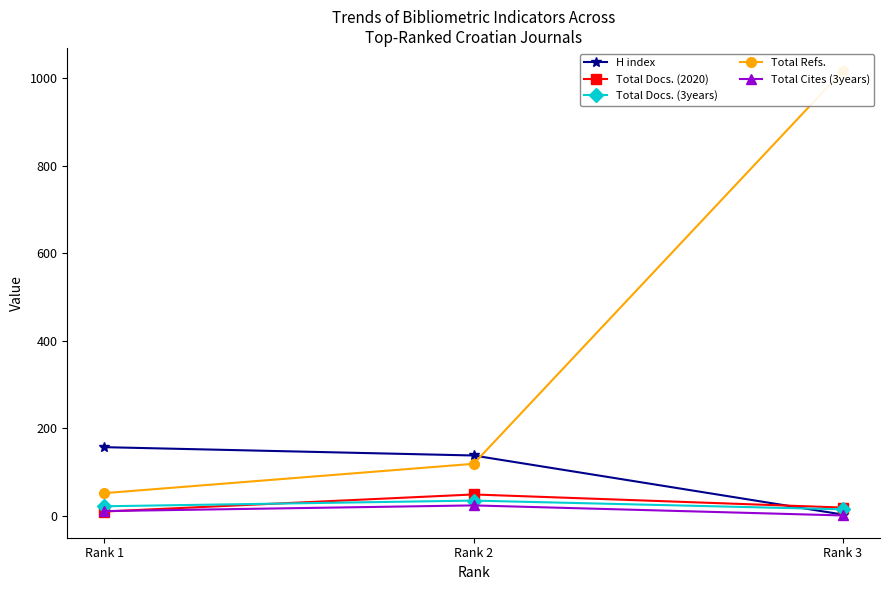

What is the sum of all Total Docs. (3years) values?

72